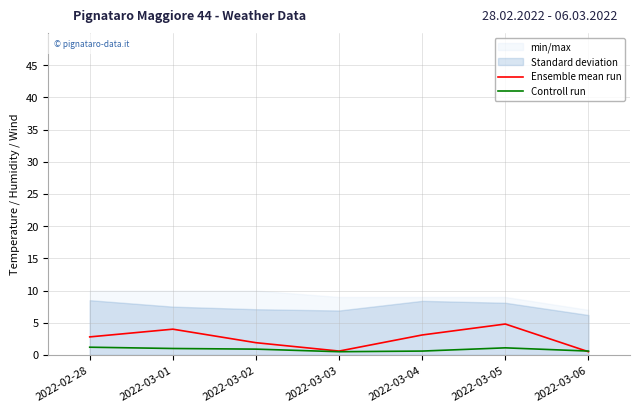

What is the sum of all Controll run values?

5.9